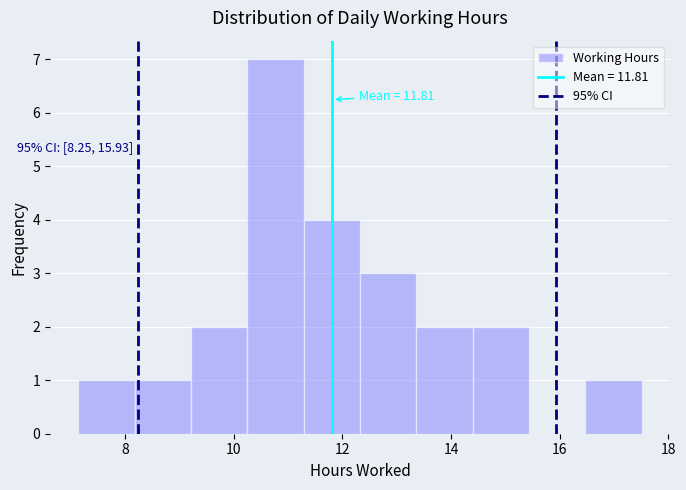

Which range on the x-axis has the tallest bar?

10.2 to 11.2